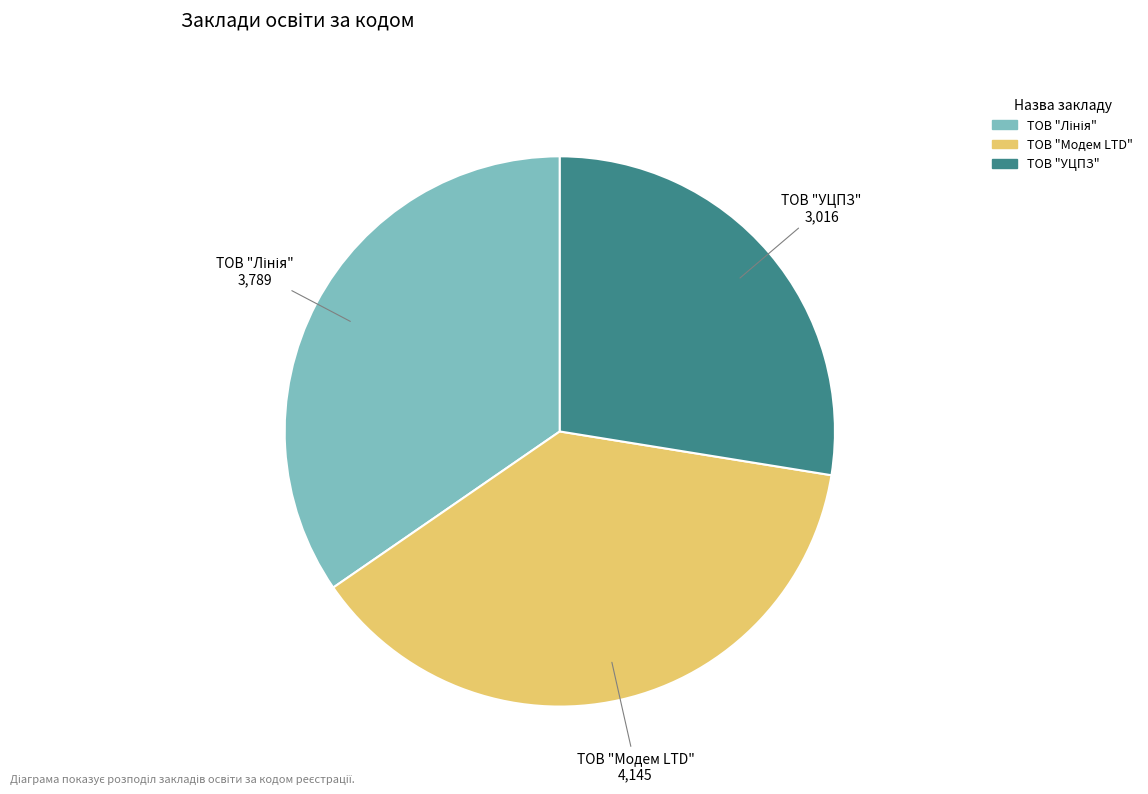

Between ТОВ "УЦПЗ" and ТОВ "Модем LTD", which is larger?

ТОВ "Модем LTD"